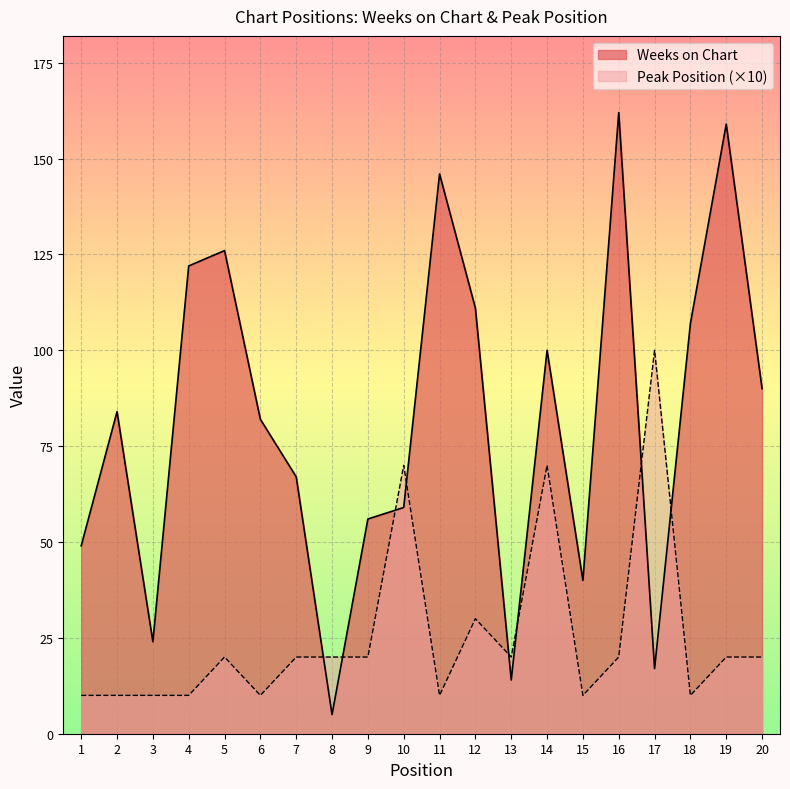

What is the sum of all Weeks on Chart values?

1620